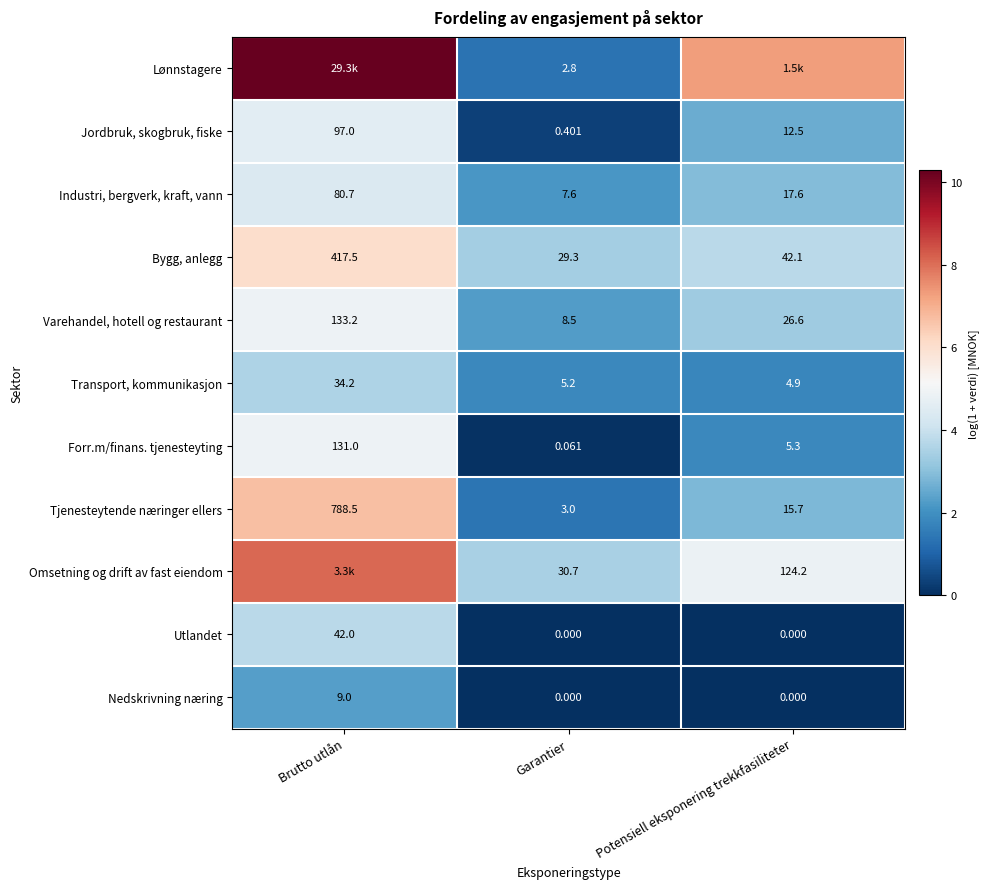

At which label does Varehandel, hotell og restaurant reach its minimum?

Garantier